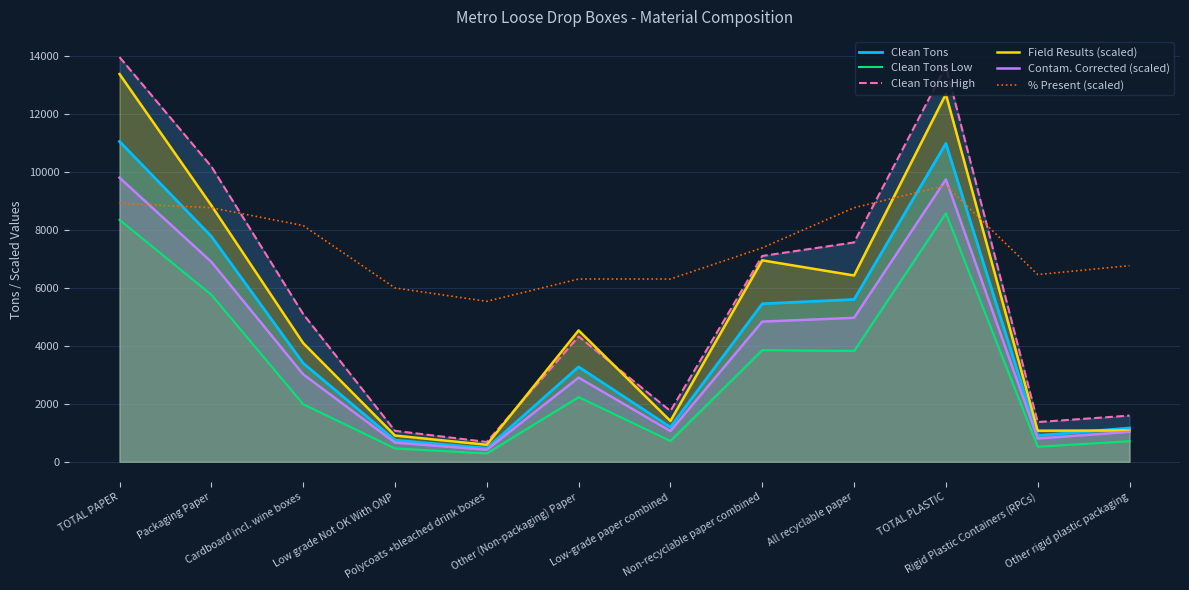

Which series has the largest range (max minus min)?

Clean Tons High